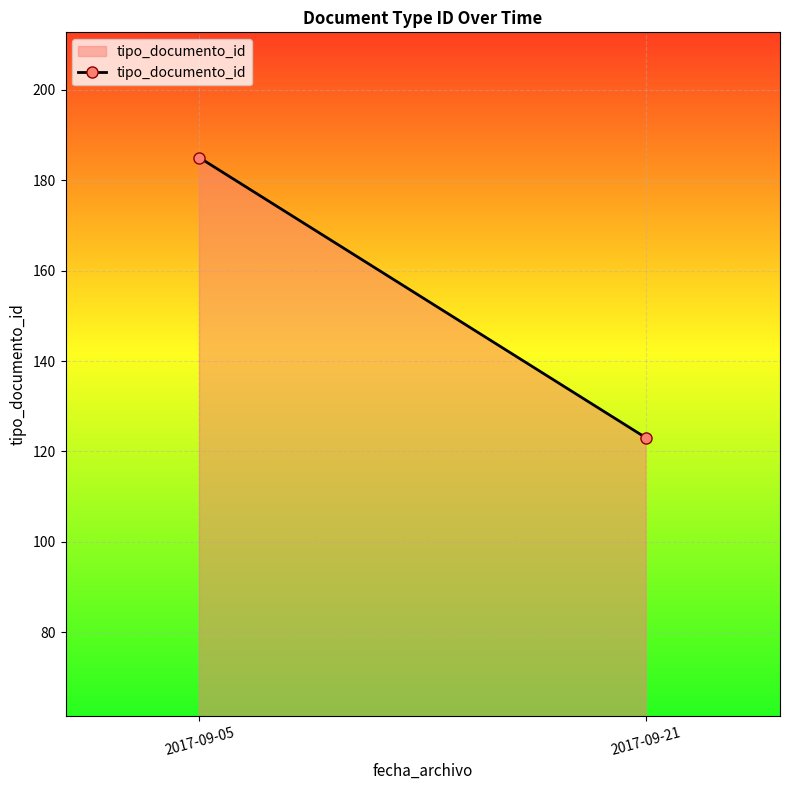

What is the change in value from 2017-09-05 to 2017-09-21?

-62